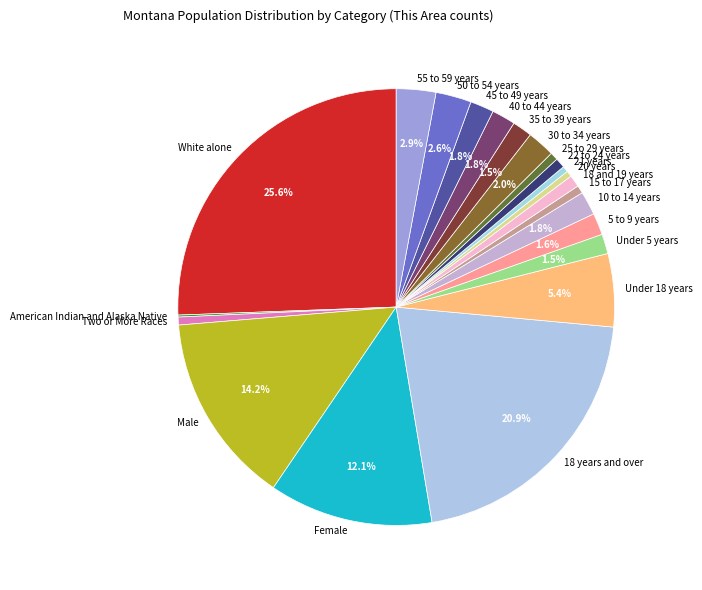

Is there a majority slice in this chart?

No